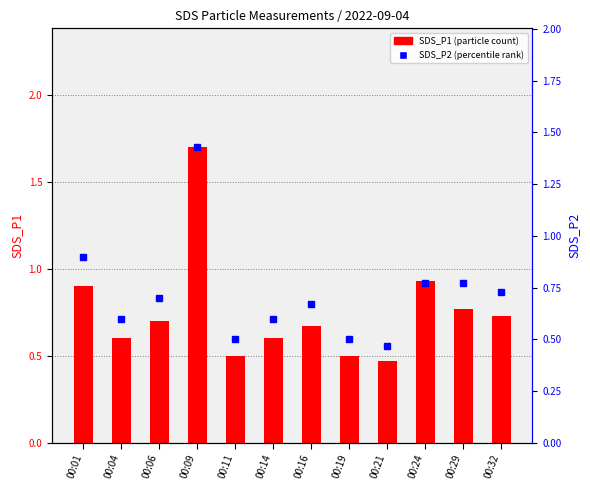

Which has a higher value, 00:14 or 00:11?

00:14